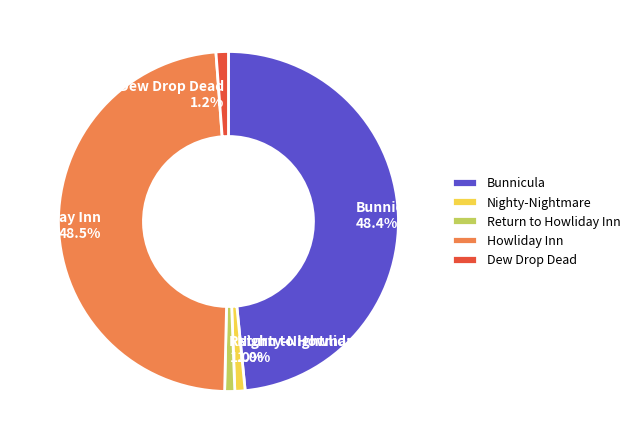

Does Howliday Inn represent more than half of the total?

No